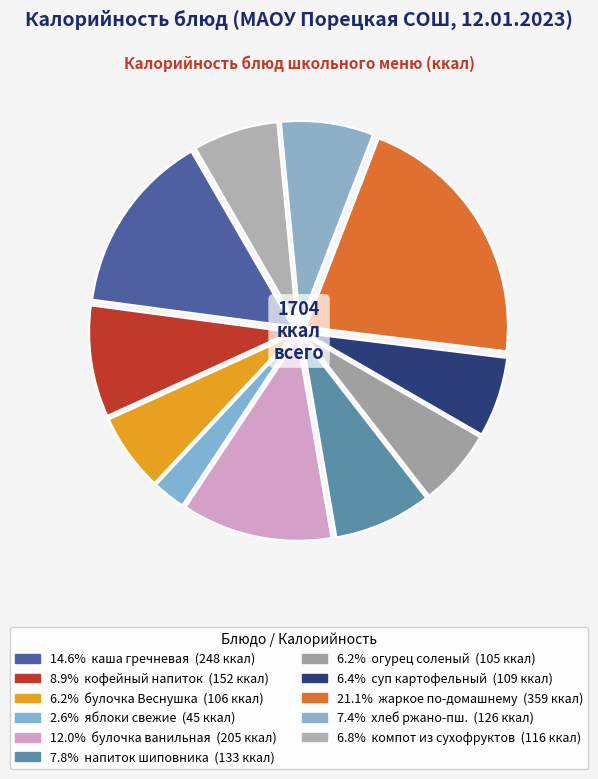

To the nearest percent, what is the average slice percentage?

9%